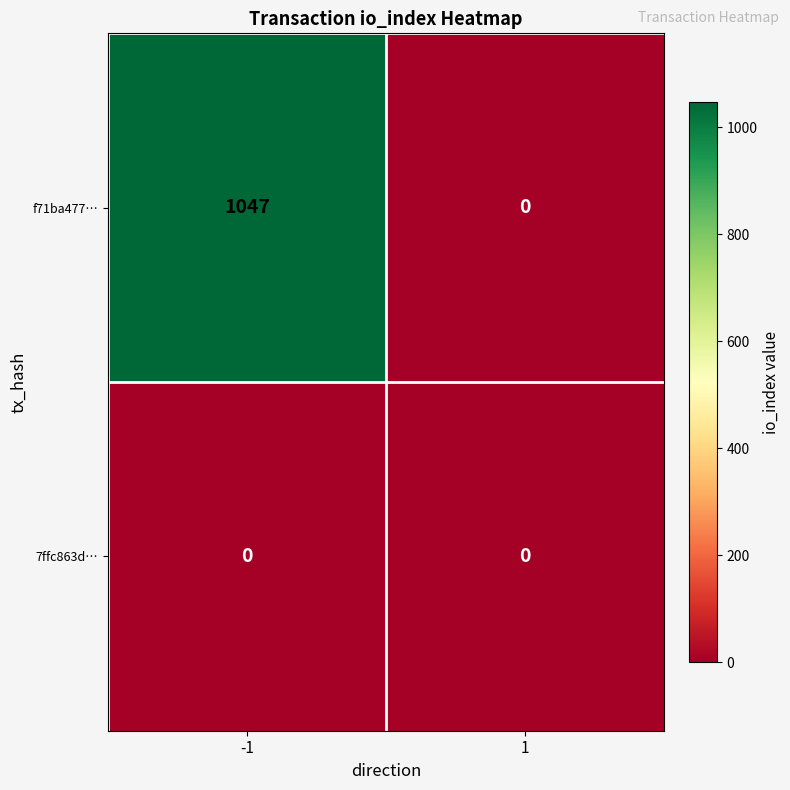

What is the maximum value shown in the chart?

1047